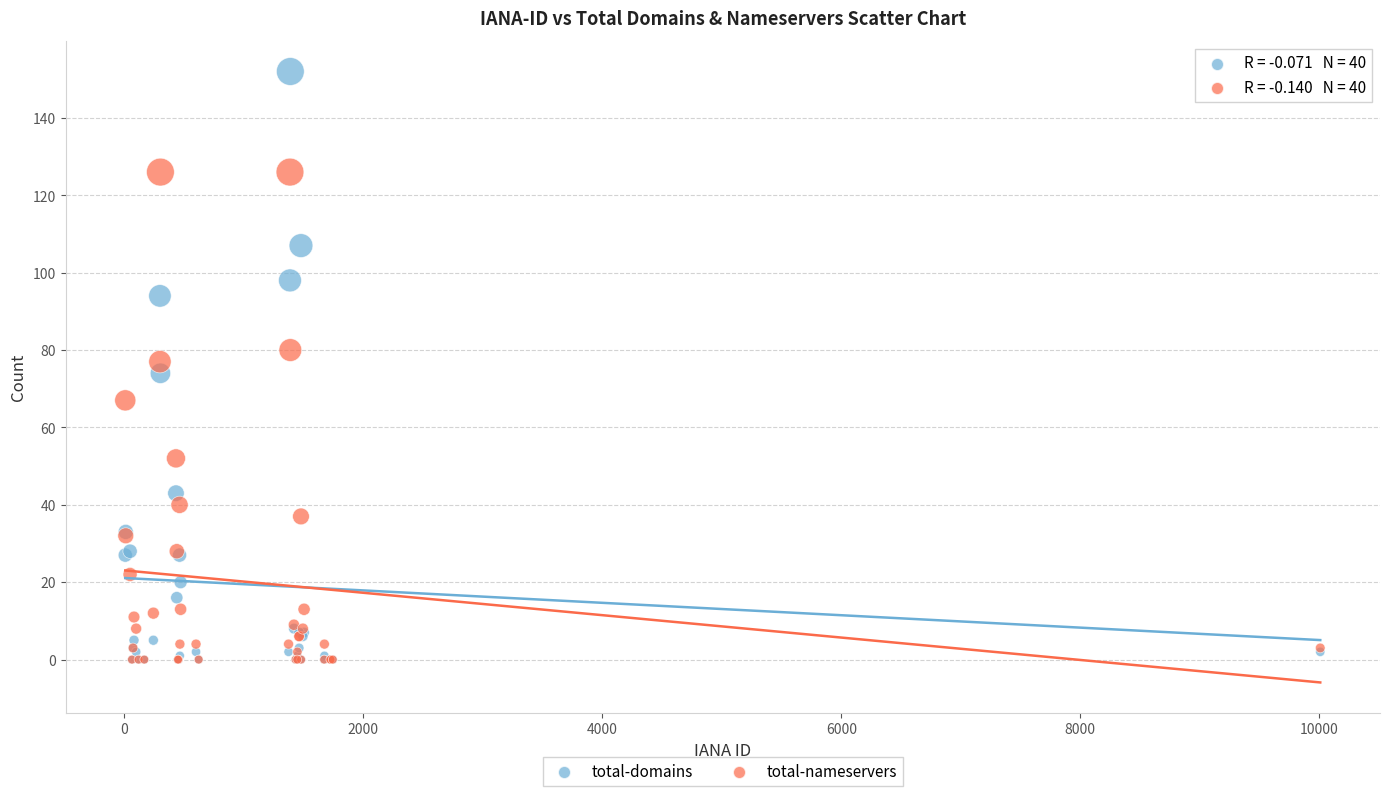

In the total-nameservers series, what Y value is closest to 63?

67